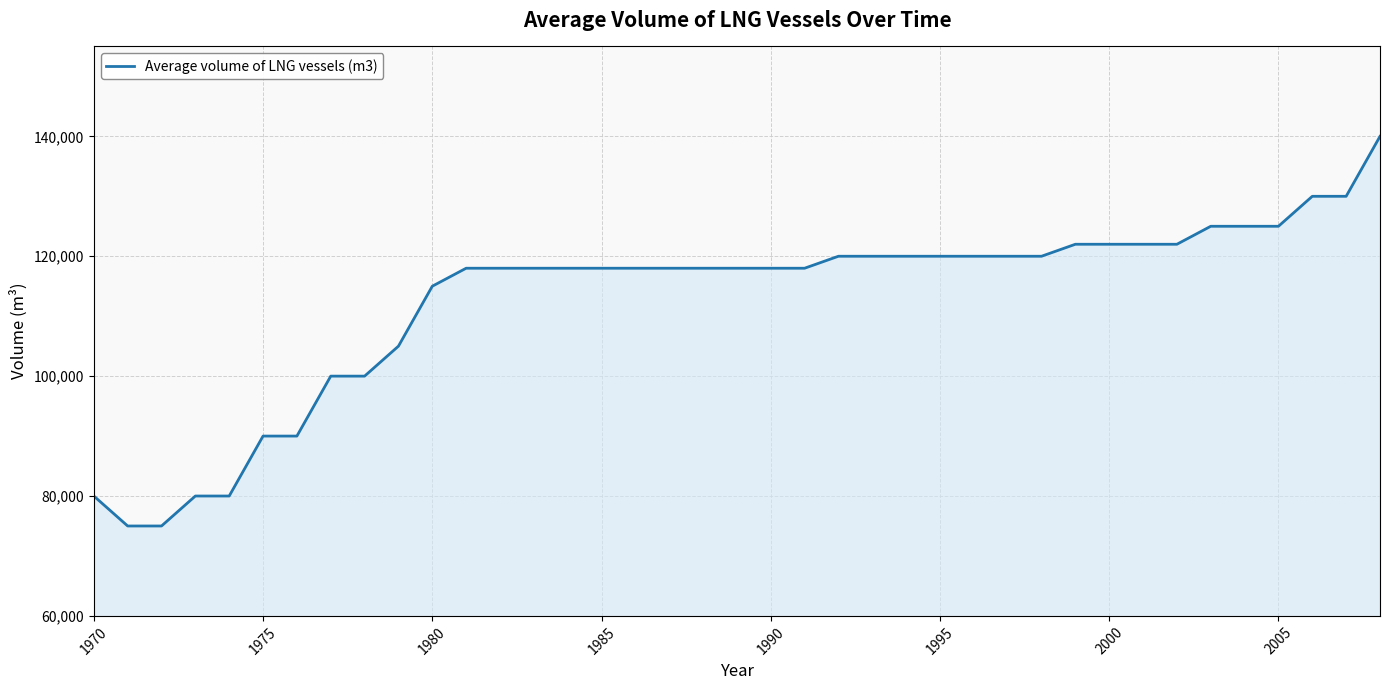

What is the greatest value displayed?

140000